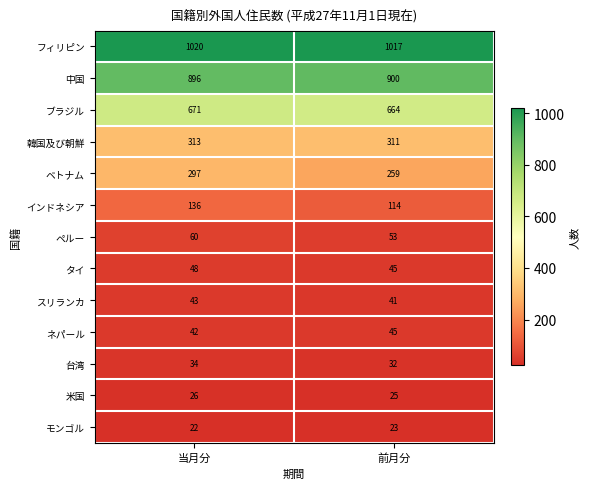

Reading left to right, list all the values displayed in this chart.

フィリピン: 当月分=1020	前月分=1017
中国: 当月分=896	前月分=900
ブラジル: 当月分=671	前月分=664
韓国及び朝鮮: 当月分=313	前月分=311
ベトナム: 当月分=297	前月分=259
インドネシア: 当月分=136	前月分=114
ペルー: 当月分=60	前月分=53
タイ: 当月分=48	前月分=45
スリランカ: 当月分=43	前月分=41
ネパール: 当月分=42	前月分=45
台湾: 当月分=34	前月分=32
米国: 当月分=26	前月分=25
モンゴル: 当月分=22	前月分=23